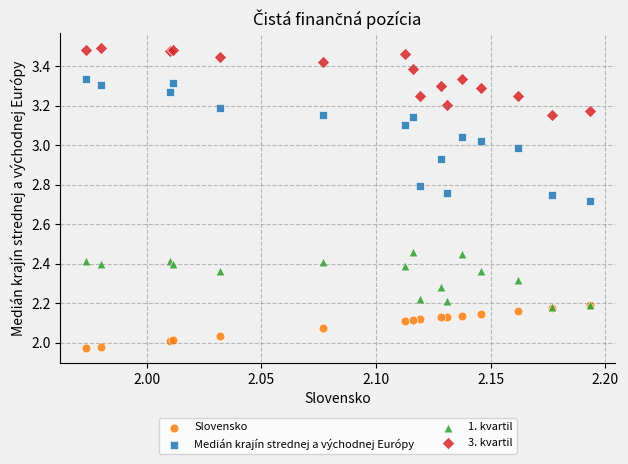

Which series contains the lowest Y value?

Slovensko